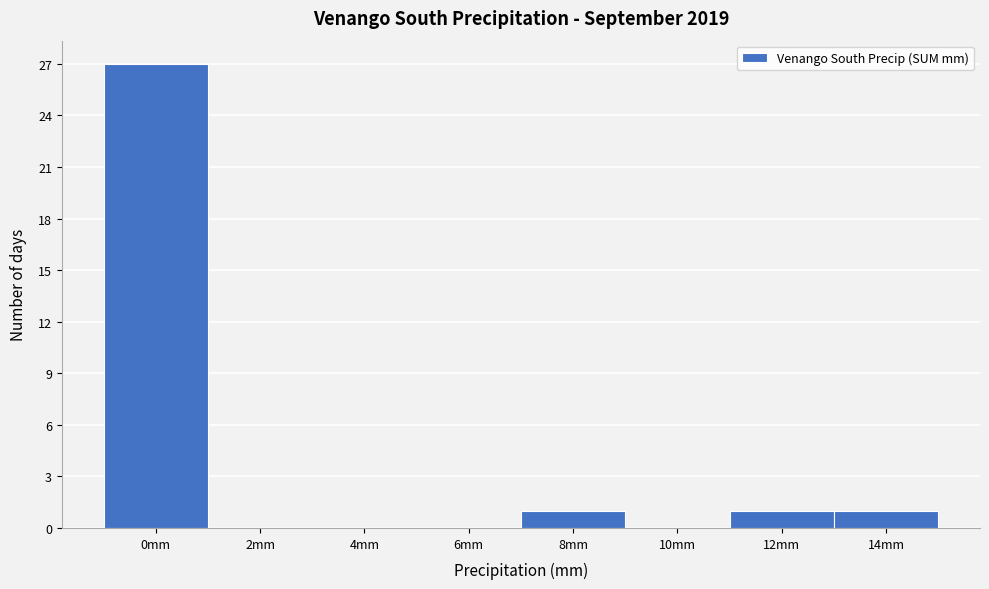

Reading right to left, transcribe all the data shown in this chart.

14mm=1	12mm=1	10mm=0	8mm=1	6mm=0	4mm=0	2mm=0	0mm=27